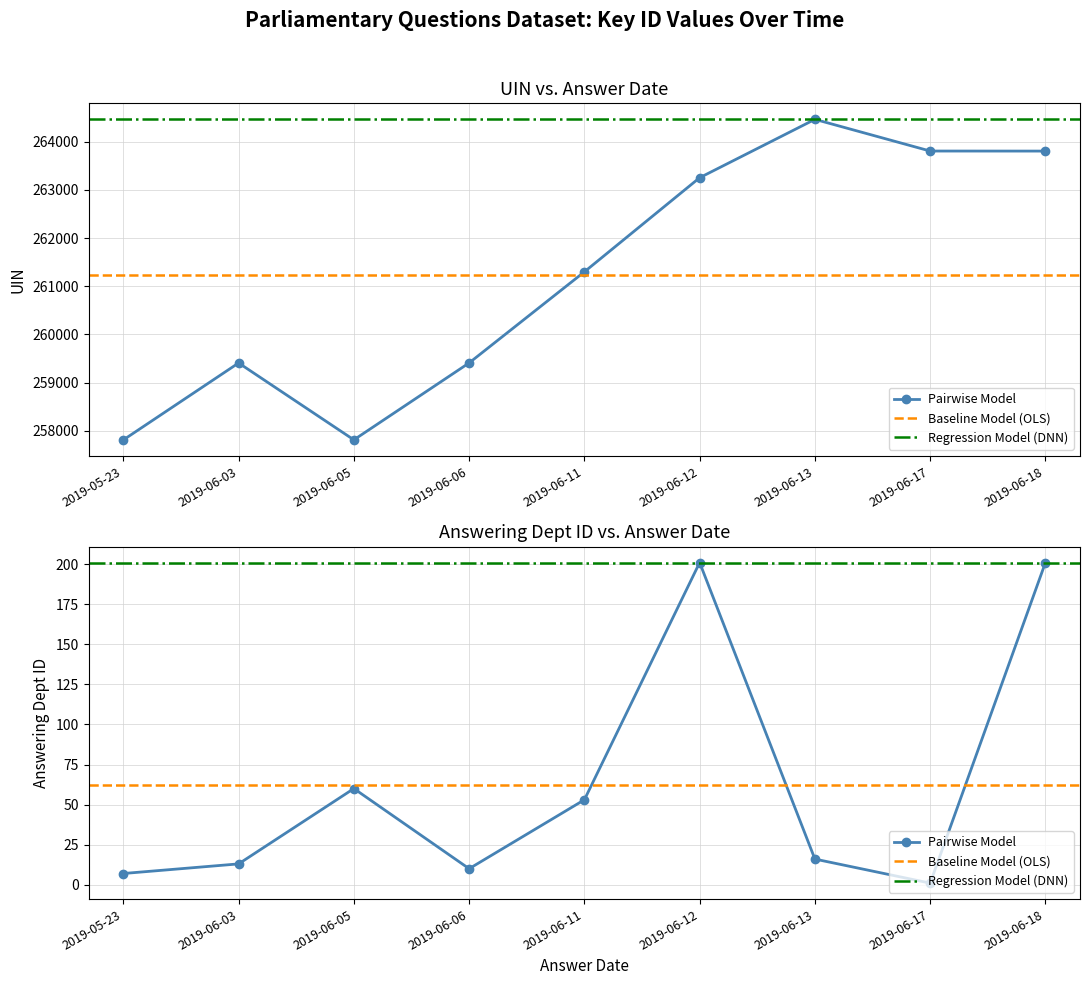

What is the minimum value for answering dept id?

1